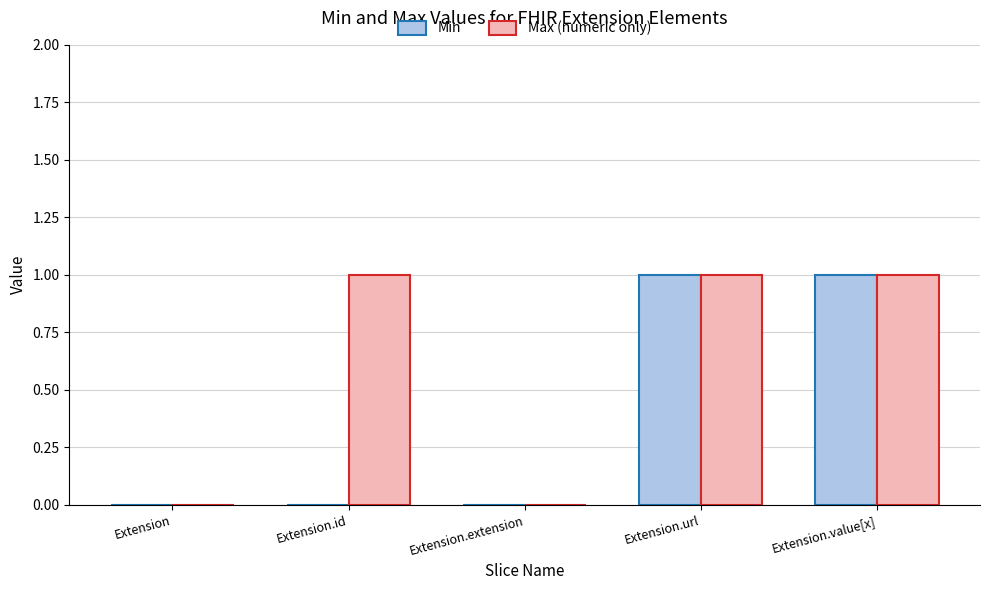

Which series has the largest total across all categories?

Max (numeric only)